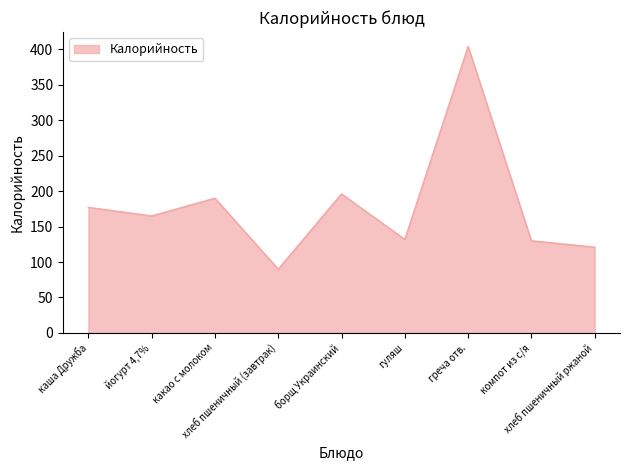

At which label does the data first exceed 165?

каша Дружба